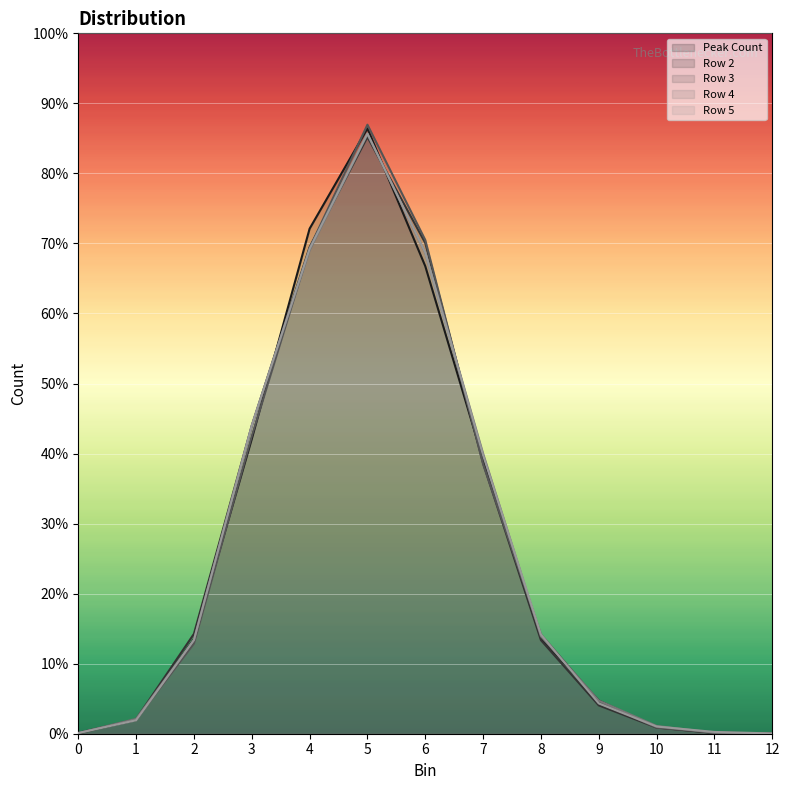

Rank the series by their maximum value, from lowest to highest.

Row 2, Row 4, Row 5, Peak Count, Row 3